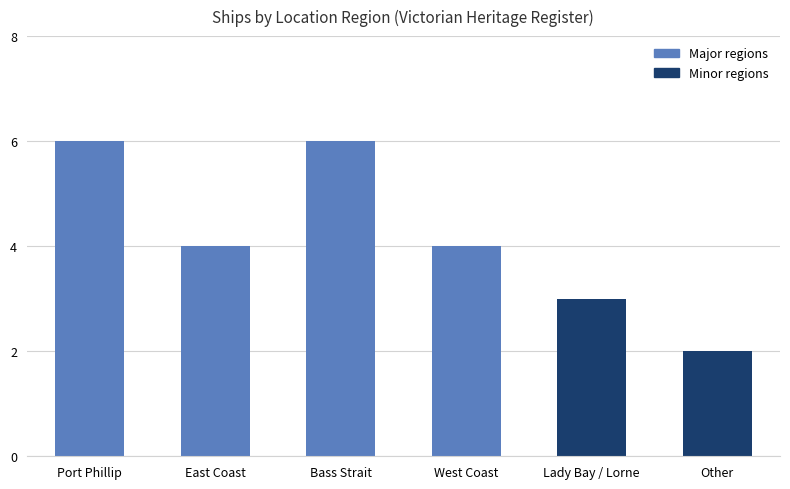

Is it true that the value at Bass Strait is 6?

True